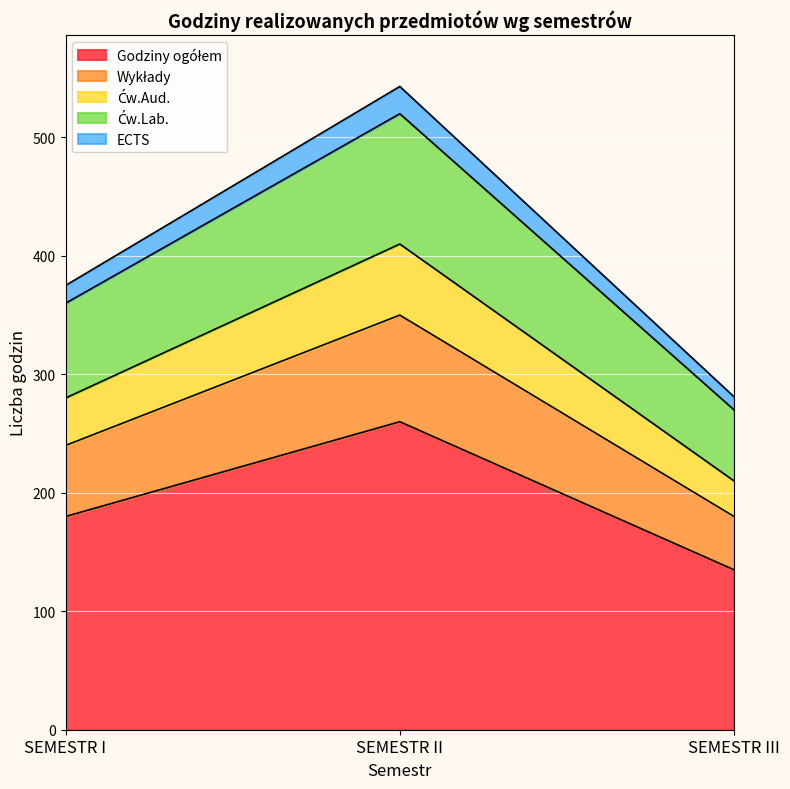

How many lines are shown in the chart?

5